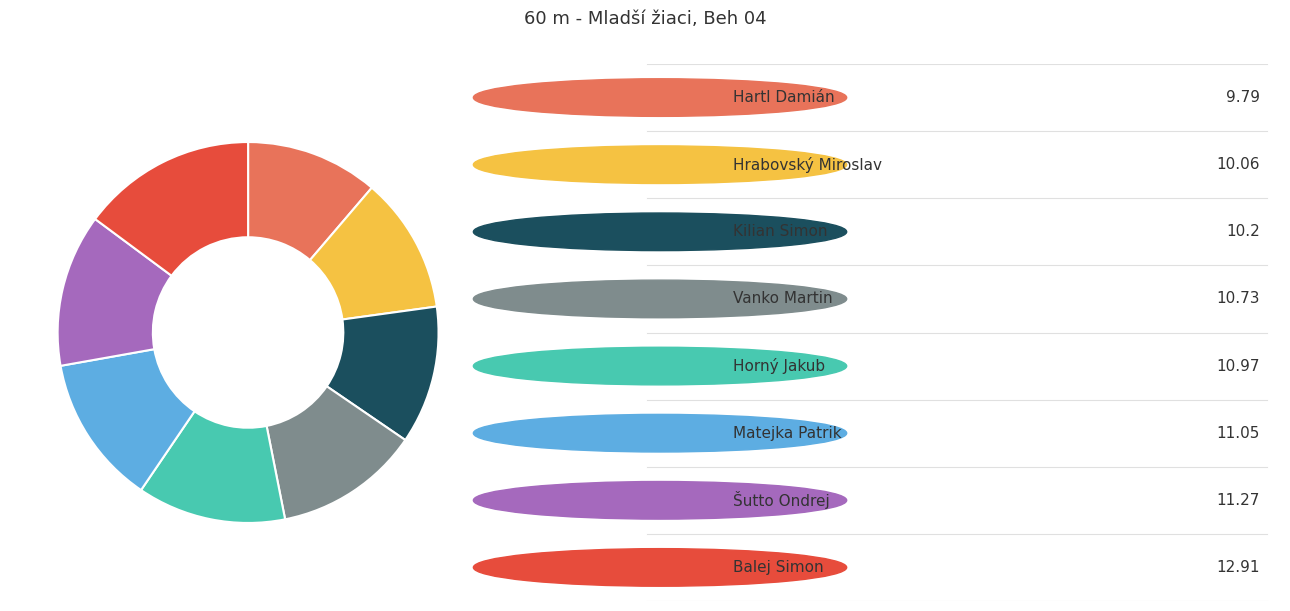

Is there a majority slice in this chart?

No